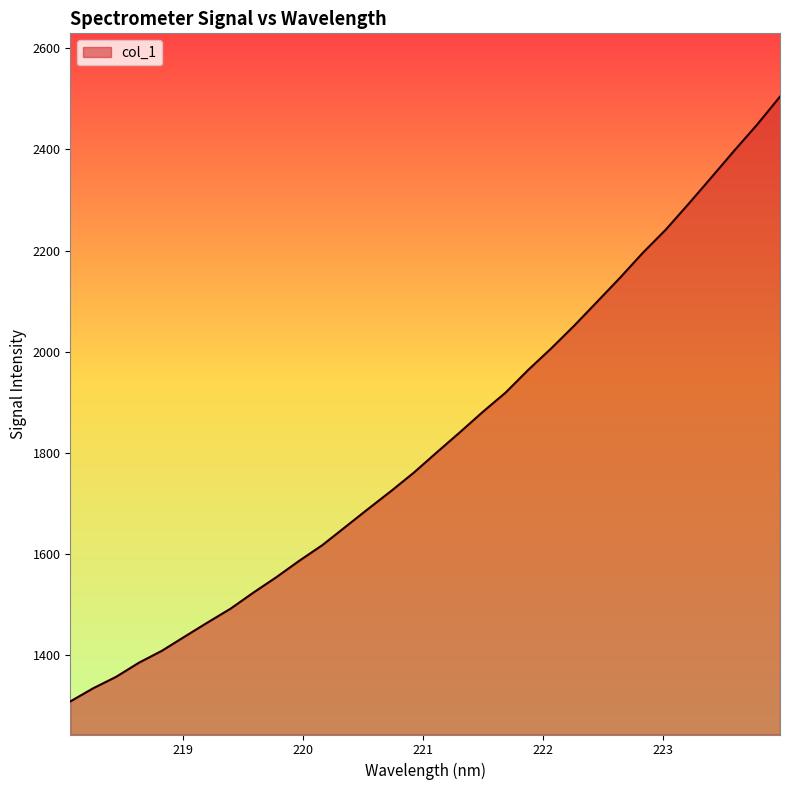

Count the number of values greater than 1800.

16